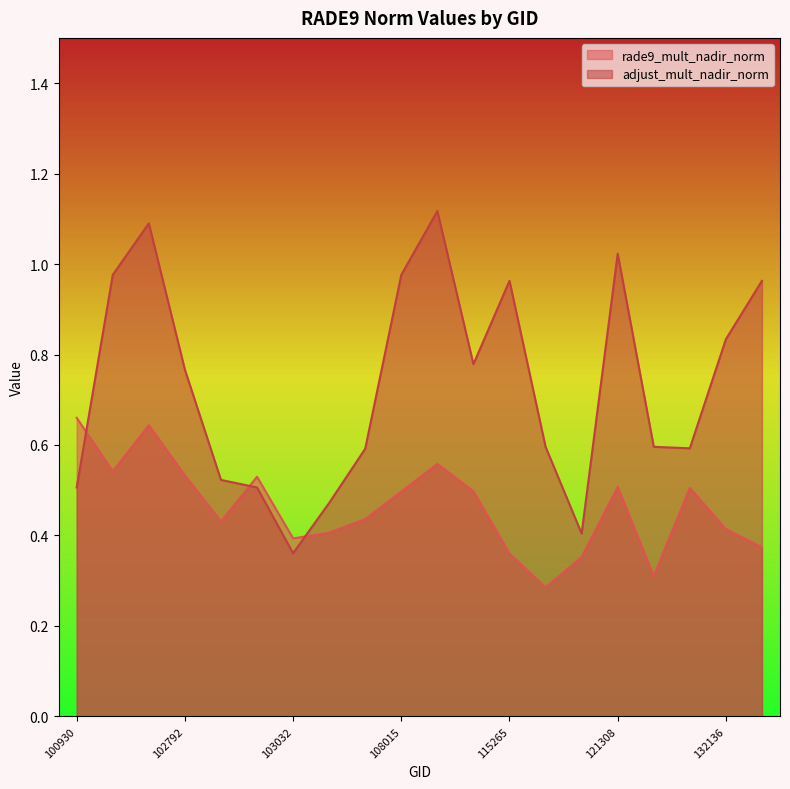

Reading left to right, extract all data points from this chart.

rade9_mult_nadir_norm: 0.7	0.5	0.6	0.5	0.4	0.5	0.4	0.4	0.4	0.5	0.6	0.5	0.4	0.3	0.4	0.5	0.3	0.5	0.4	0.4
adjust_mult_nadir_norm: 0.5	1.0	1.1	0.8	0.5	0.5	0.4	0.5	0.6	1.0	1.1	0.8	1.0	0.6	0.4	1.0	0.6	0.6	0.8	1.0